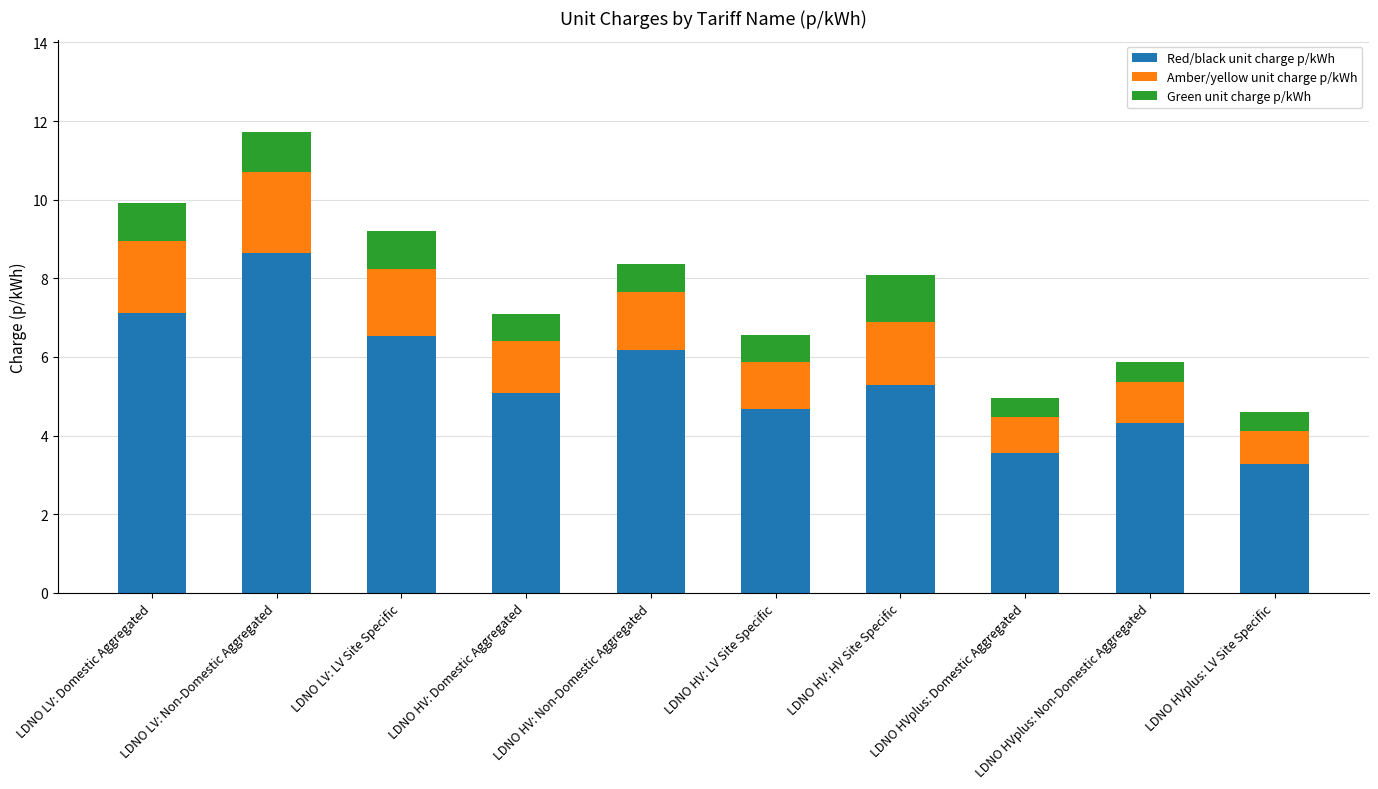

How many distinct data groups are displayed?

3